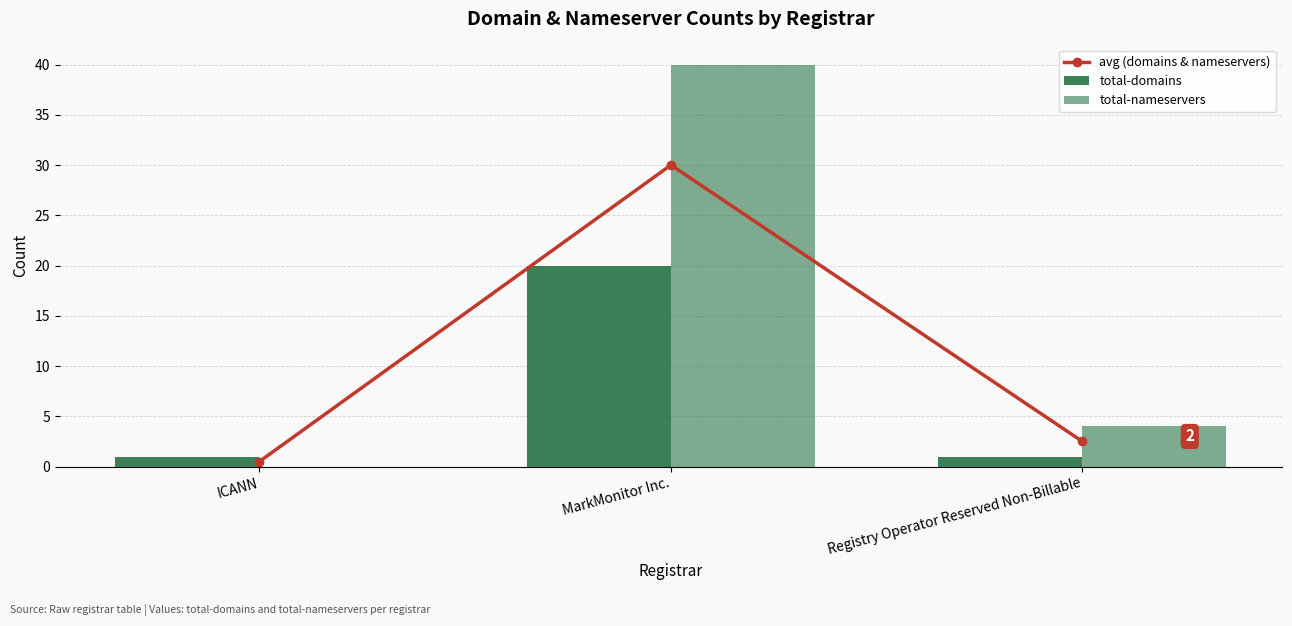

What is the maximum value shown in the chart?

40.0